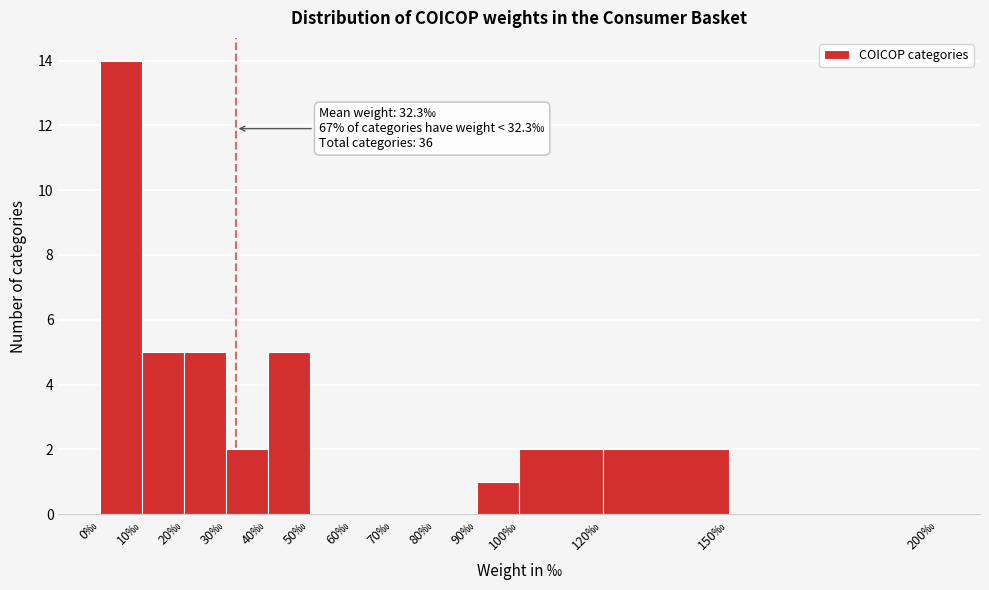

Over which range of the x-axis is the bar tallest?

0 to 10